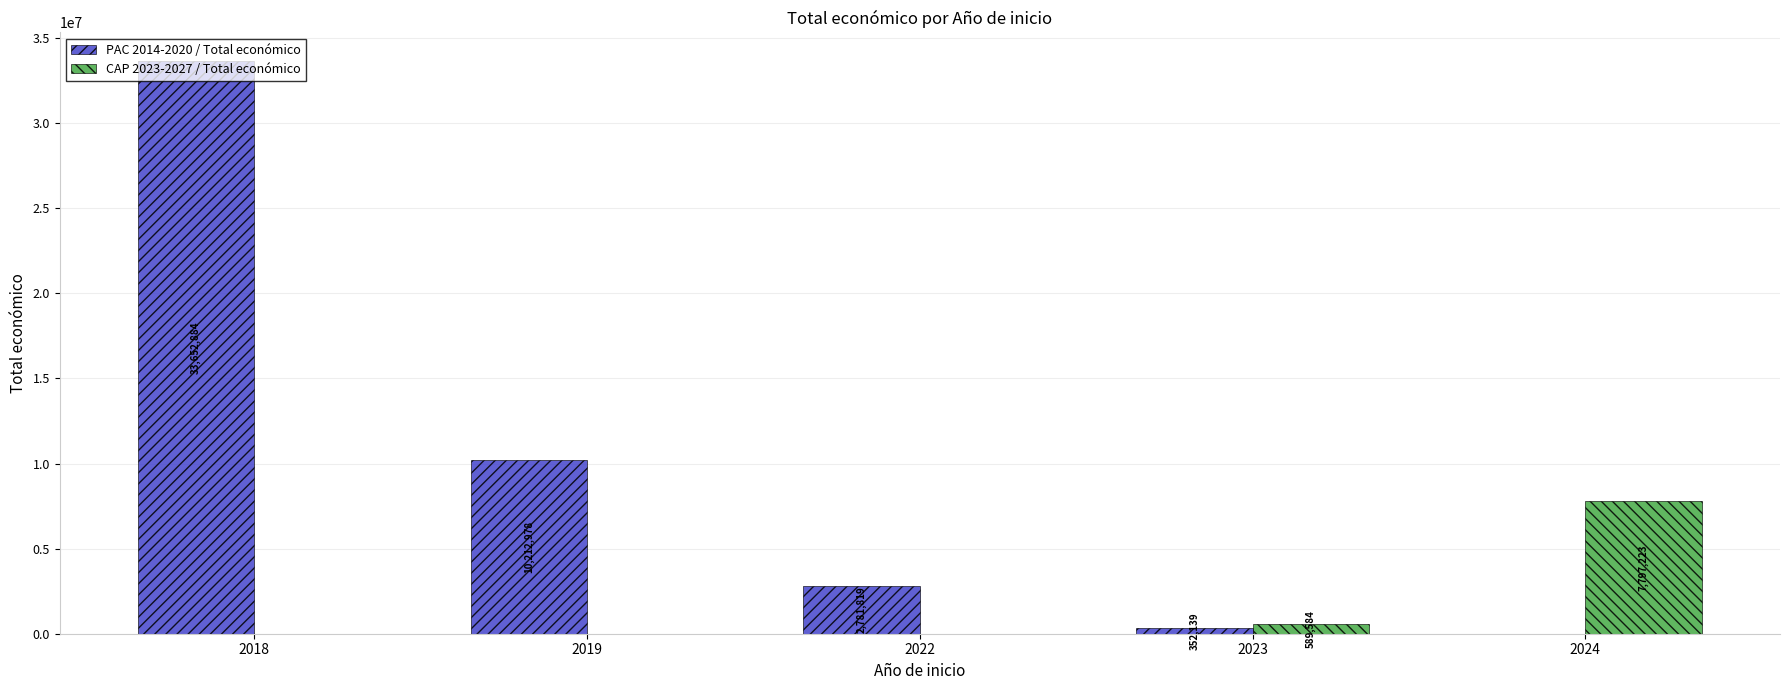

Count the number of categories in the chart.

5